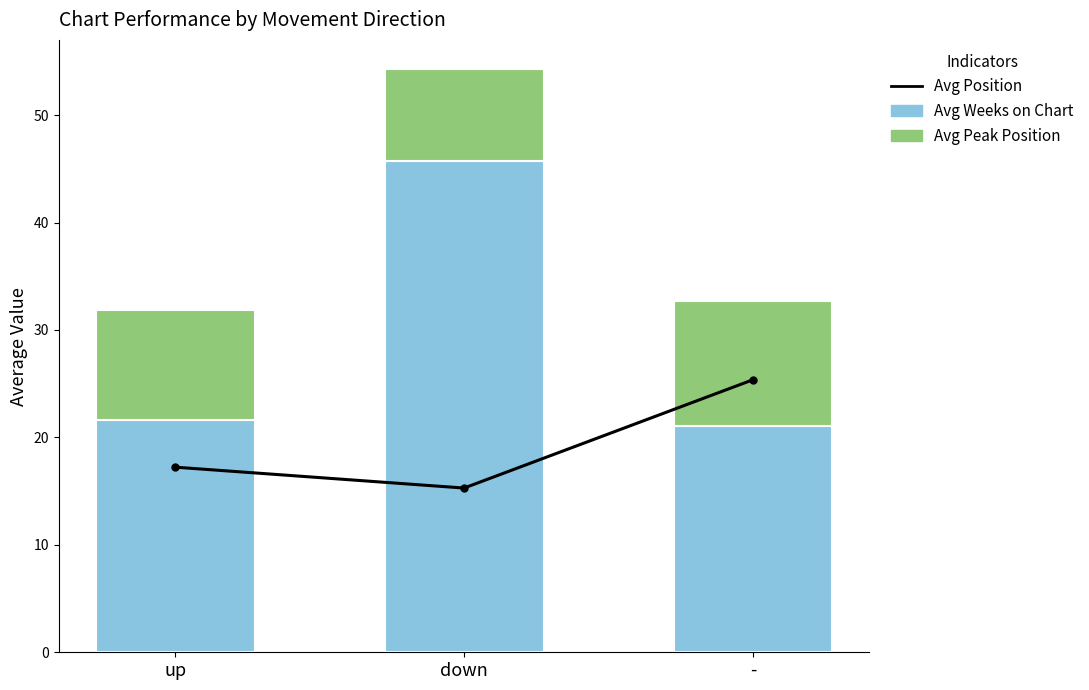

Which series changed the most between down and -?

Avg Weeks on Chart